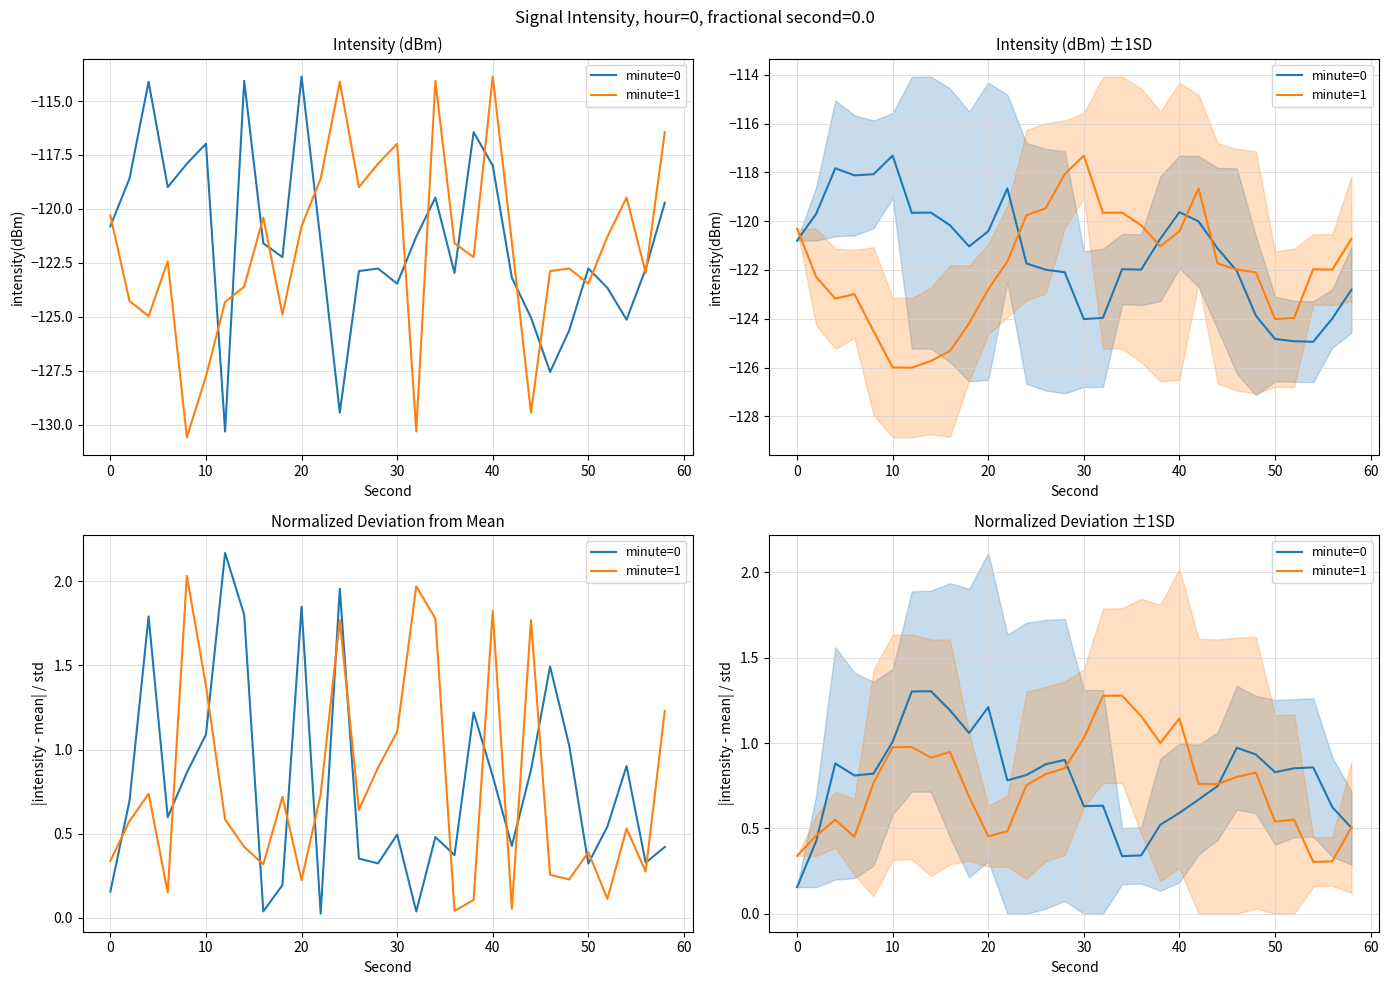

Reading left to right, transcribe all the data shown in this chart.

minute=0: 0.2	0.4	0.9	0.8	0.8	1.0	1.3	1.3	1.2	1.1	1.2	0.8	0.8	0.9	0.9	0.6	0.6	0.3	0.3	0.5	0.6	0.7	0.7	1.0	0.9	0.8	0.9	0.9	0.6	0.5
minute=1: 0.3	0.5	0.6	0.5	0.8	1.0	1.0	0.9	0.9	0.7	0.5	0.5	0.8	0.8	0.9	1.0	1.3	1.3	1.2	1.0	1.1	0.8	0.8	0.8	0.8	0.5	0.6	0.3	0.3	0.5